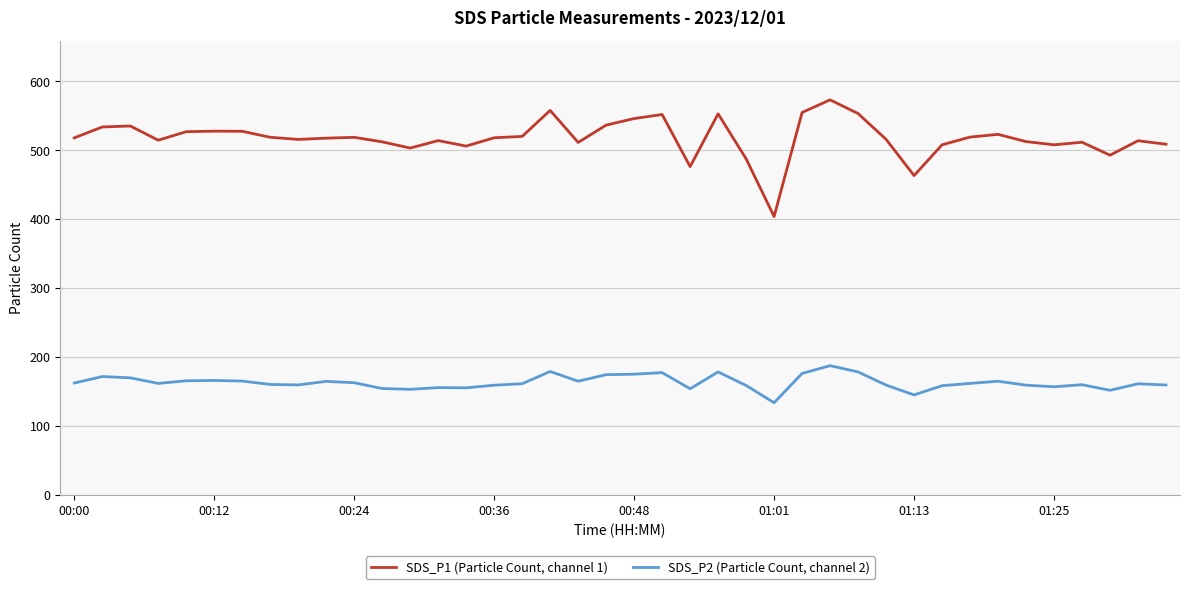

Rank the series by their maximum value, from highest to lowest.

SDS_P1 (Particle Count, channel 1), SDS_P2 (Particle Count, channel 2)